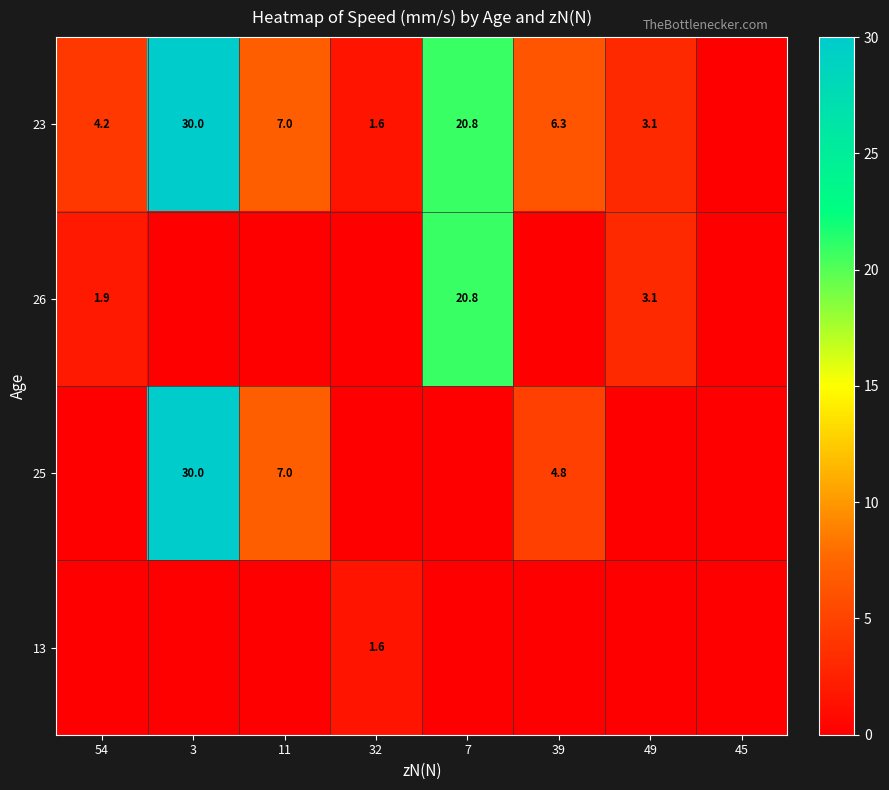

True or false: 23 has a value of 20.8 at 7.

True